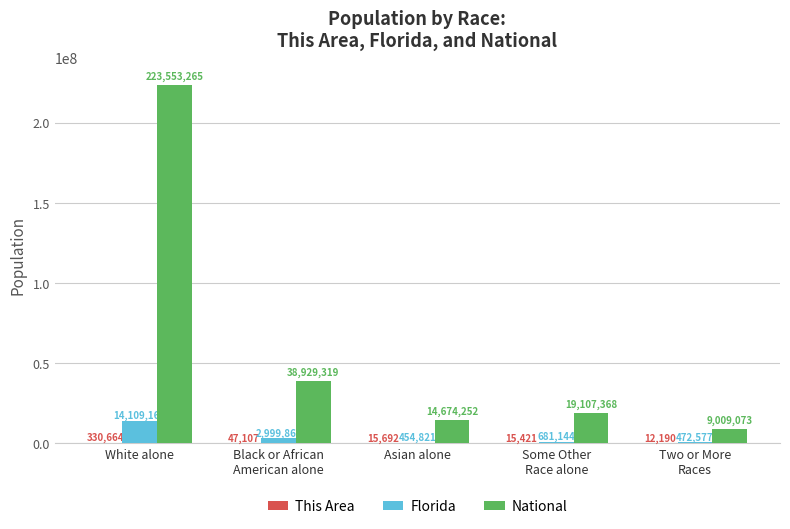

Are the bars horizontal?

No